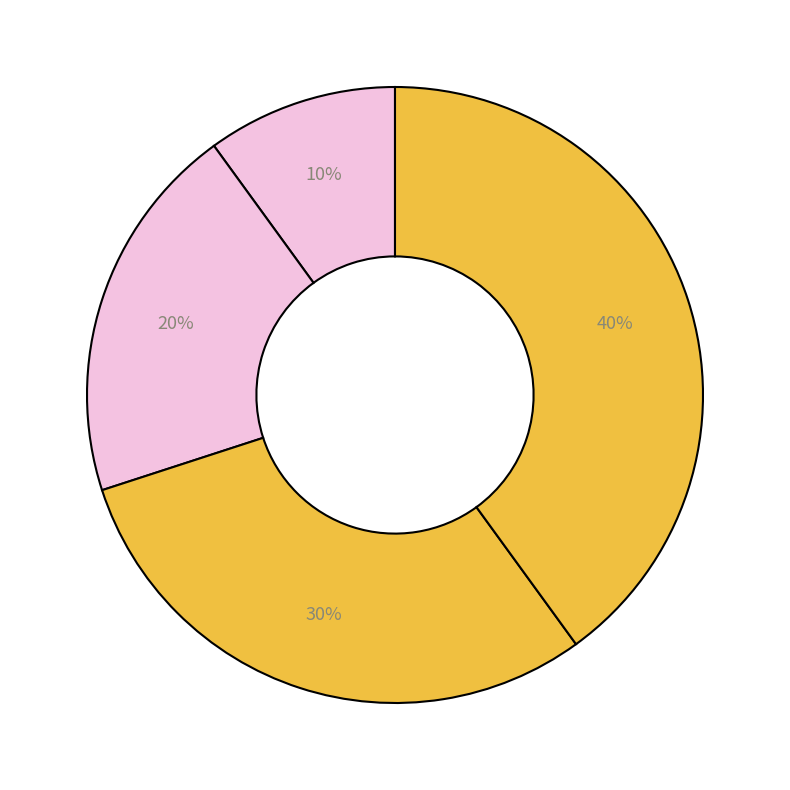

How many segments does this pie chart have?

4